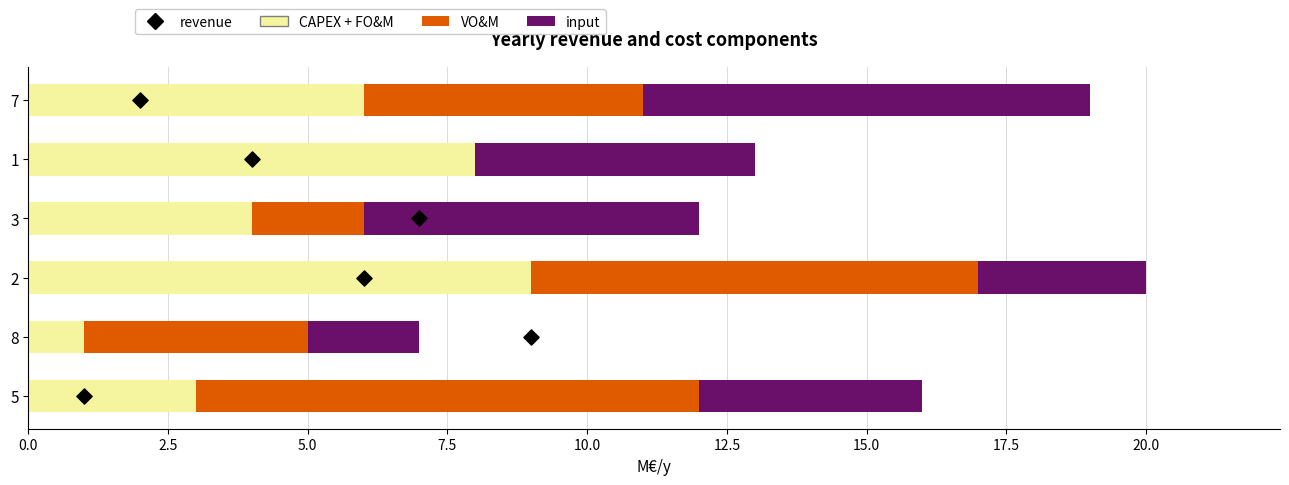

Is the value of revenue at 10.0 greater than the value of input at 10.0?

No